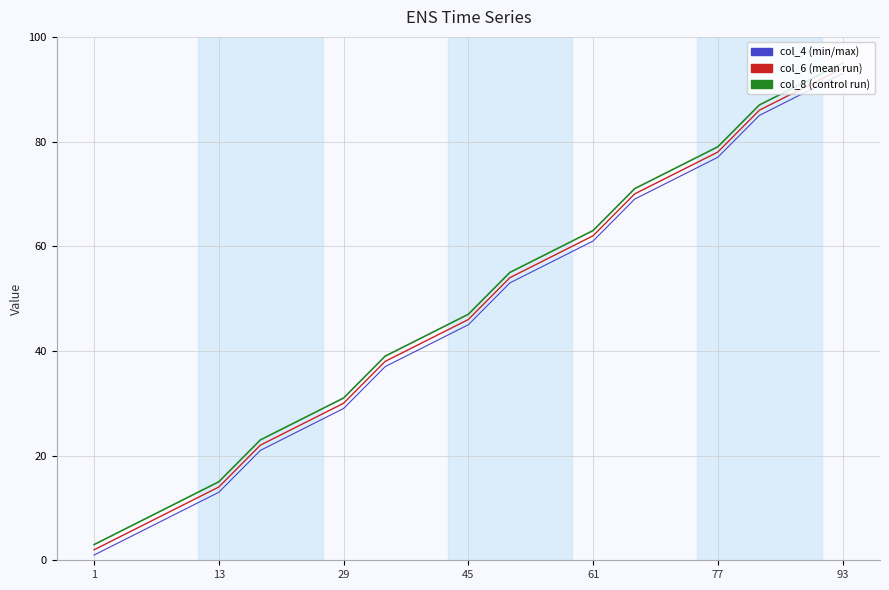

What is the greatest value displayed?

95